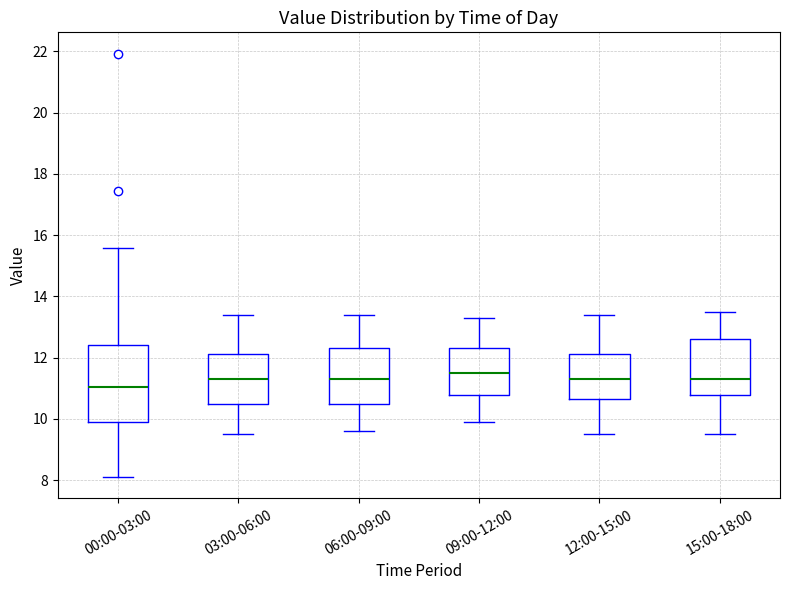

Reading left to right, read every box against the y-axis: the position of its median line, the range the box covers, and the ends of its whiskers. The values are not printed on the chart, so give them approximately, as read against the axis.

00:00-03:00: median 11.0, box 10.0 to 12.4, whiskers 8.2 to 15.6
03:00-06:00: median 11.4, box 10.4 to 12.2, whiskers 9.6 to 13.4
06:00-09:00: median 11.4, box 10.6 to 12.4, whiskers 9.6 to 13.4
09:00-12:00: median 11.6, box 10.8 to 12.4, whiskers 10.0 to 13.4
12:00-15:00: median 11.4, box 10.6 to 12.2, whiskers 9.6 to 13.4
15:00-18:00: median 11.4, box 10.8 to 12.6, whiskers 9.6 to 13.6